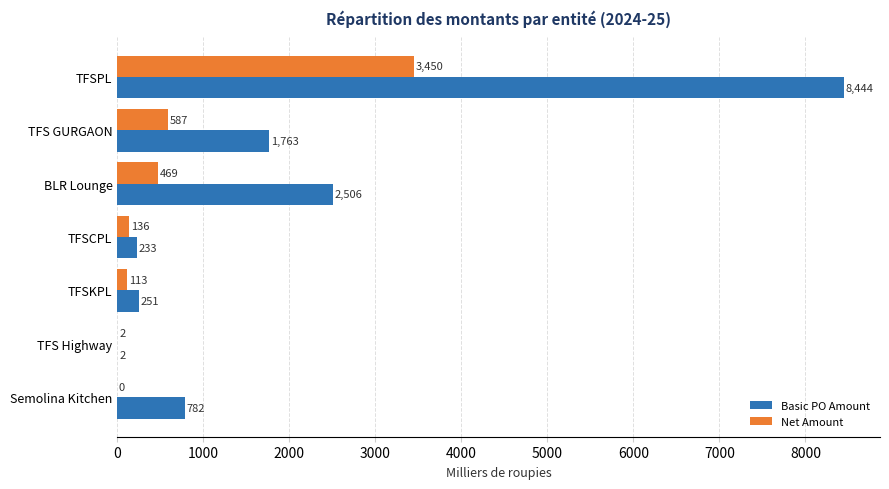

What is the highest value of the Basic PO Amount series?

8444.3